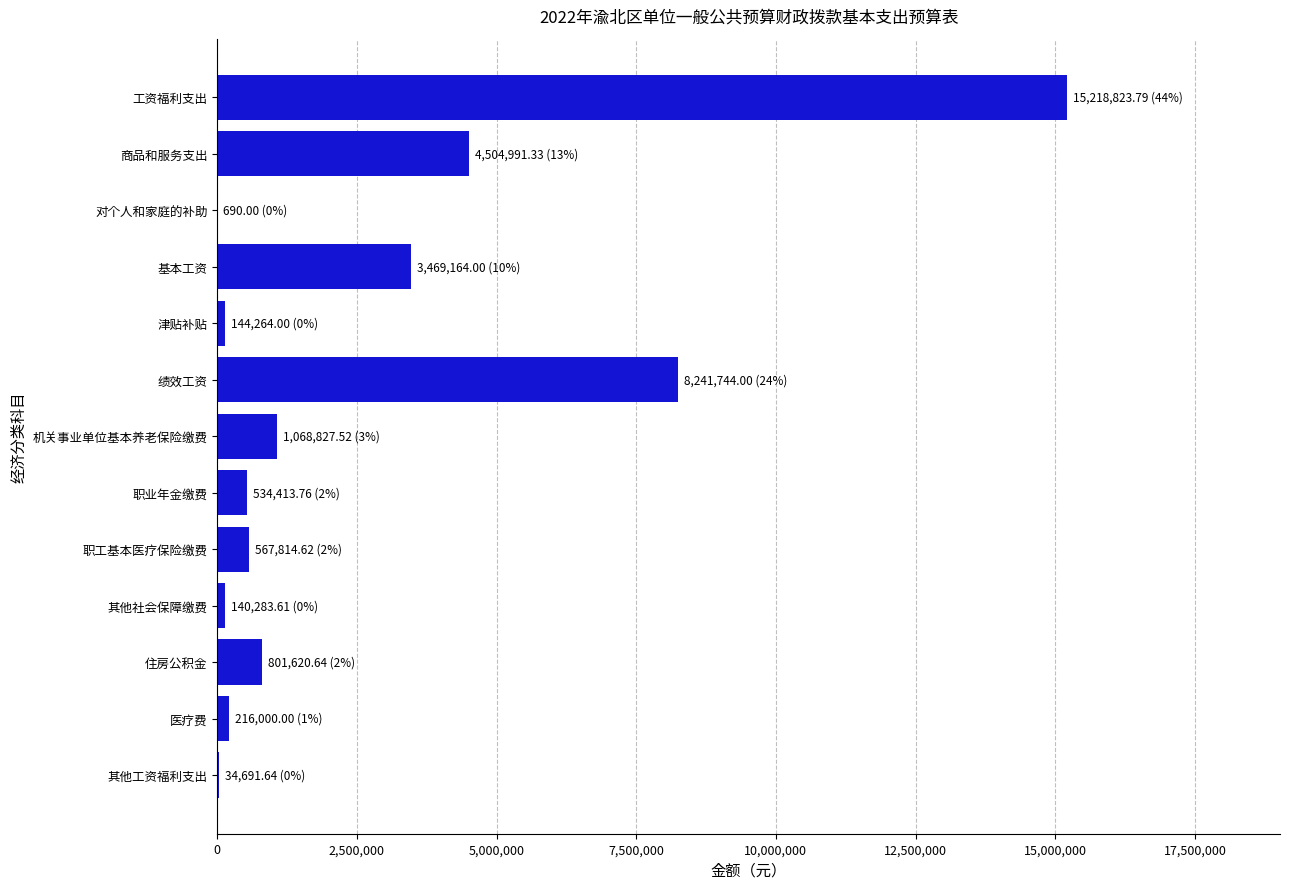

Which label corresponds to the largest value in the chart?

工资福利支出